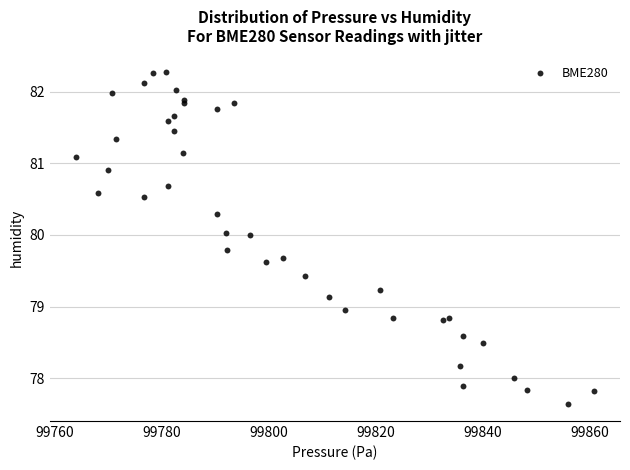

What Y value in the scatter plot is closest to 79?

78.9